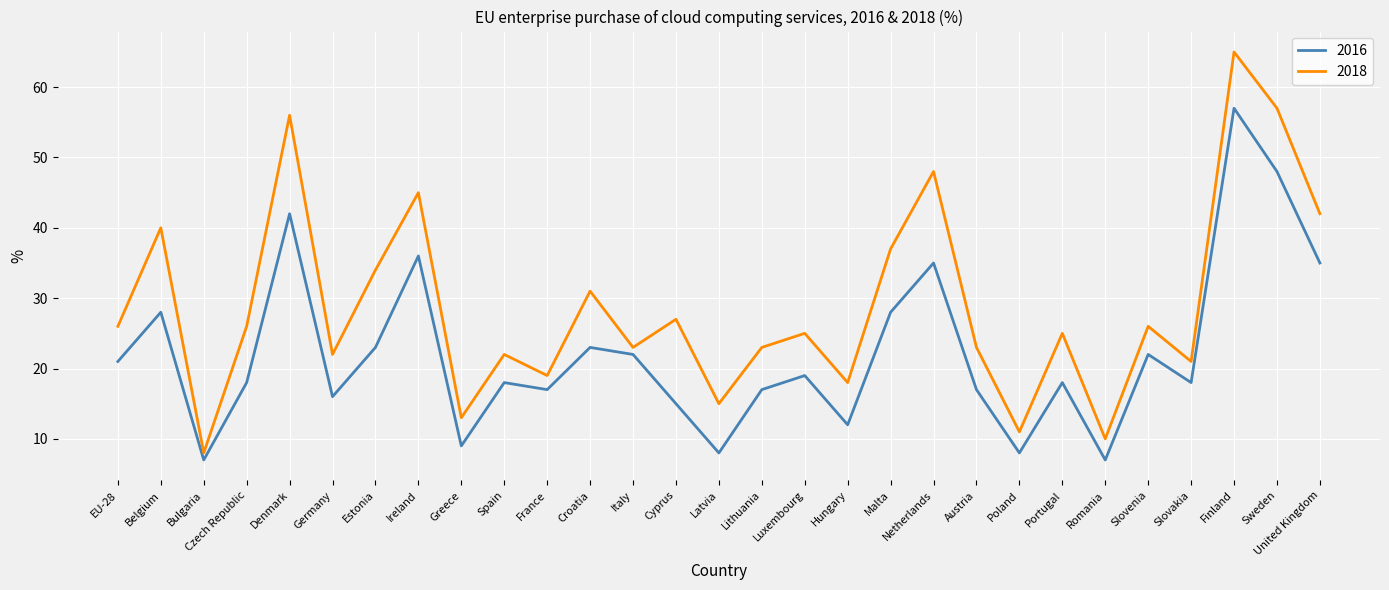

True or false: 2016 and 2018 cross at least once.

False